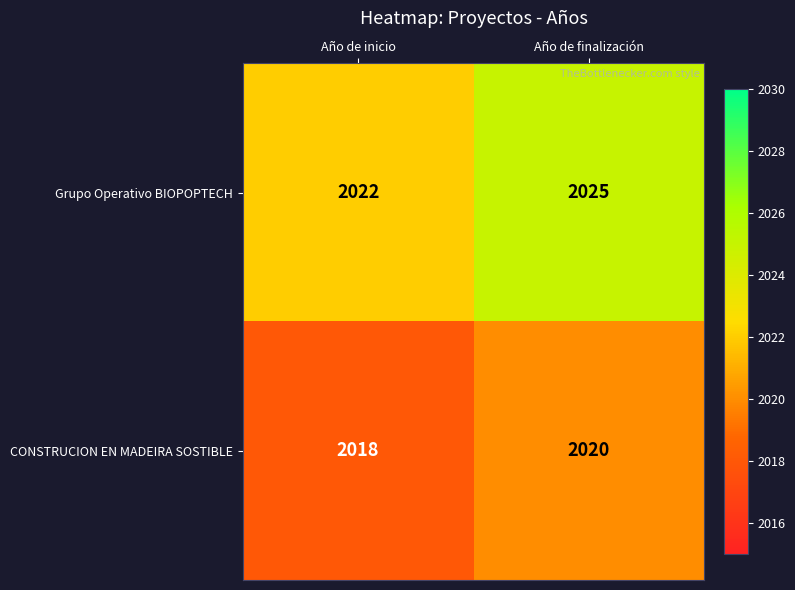

Rank the series by their average value, from lowest to highest.

CONSTRUCION EN MADEIRA SOSTIBLE, Grupo Operativo BIOPOPTECH